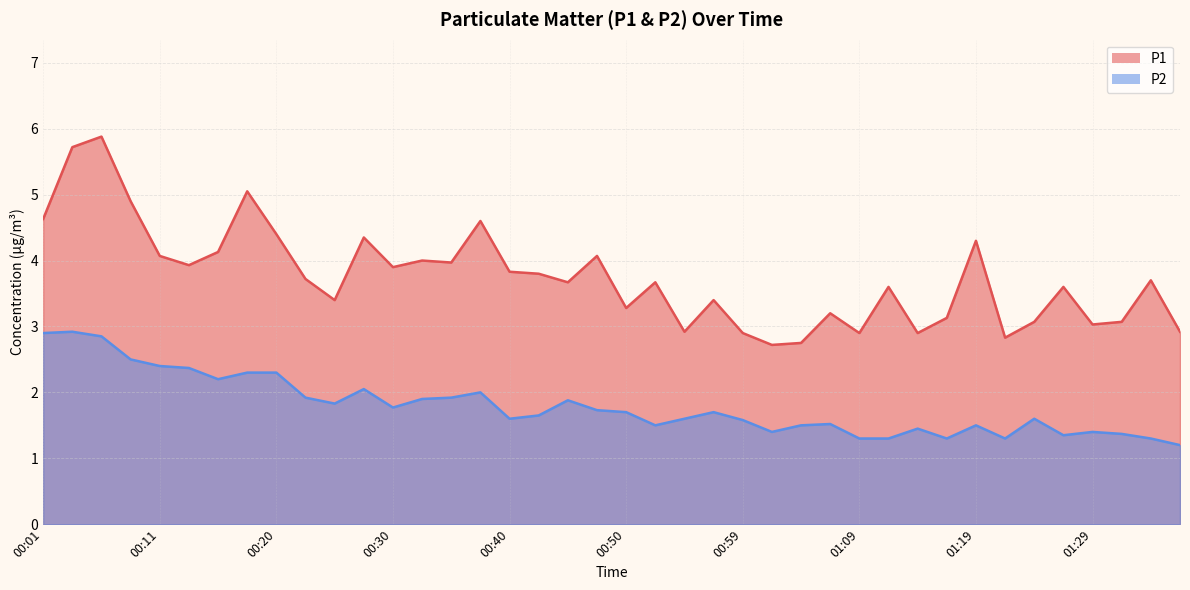

Reading left to right, what are all the values shown in this chart?

P1: 00:01=4.6	00:03=5.7	00:06=5.9	00:08=4.9	00:11=4.1	00:13=3.9	00:15=4.1	00:18=5.0	00:20=4.4	00:23=3.7	00:25=3.4	00:28=4.3	00:30=3.9	00:33=4.0	00:35=4.0	00:37=4.6	00:40=3.8	00:42=3.8	00:45=3.7	00:47=4.1	00:50=3.3	00:52=3.7	00:55=2.9	00:57=3.4	00:59=2.9	01:02=2.7	01:04=2.8	01:07=3.2	01:09=2.9	01:12=3.6	01:14=2.9	01:17=3.1	01:19=4.3	01:21=2.8	01:24=3.1	01:26=3.6	01:29=3.0	01:31=3.1	01:34=3.7	01:36=2.9
P2: 00:01=2.9	00:03=2.9	00:06=2.9	00:08=2.5	00:11=2.4	00:13=2.4	00:15=2.2	00:18=2.3	00:20=2.3	00:23=1.9	00:25=1.8	00:28=2.0	00:30=1.8	00:33=1.9	00:35=1.9	00:37=2.0	00:40=1.6	00:42=1.6	00:45=1.9	00:47=1.7	00:50=1.7	00:52=1.5	00:55=1.6	00:57=1.7	00:59=1.6	01:02=1.4	01:04=1.5	01:07=1.5	01:09=1.3	01:12=1.3	01:14=1.4	01:17=1.3	01:19=1.5	01:21=1.3	01:24=1.6	01:26=1.4	01:29=1.4	01:31=1.4	01:34=1.3	01:36=1.2